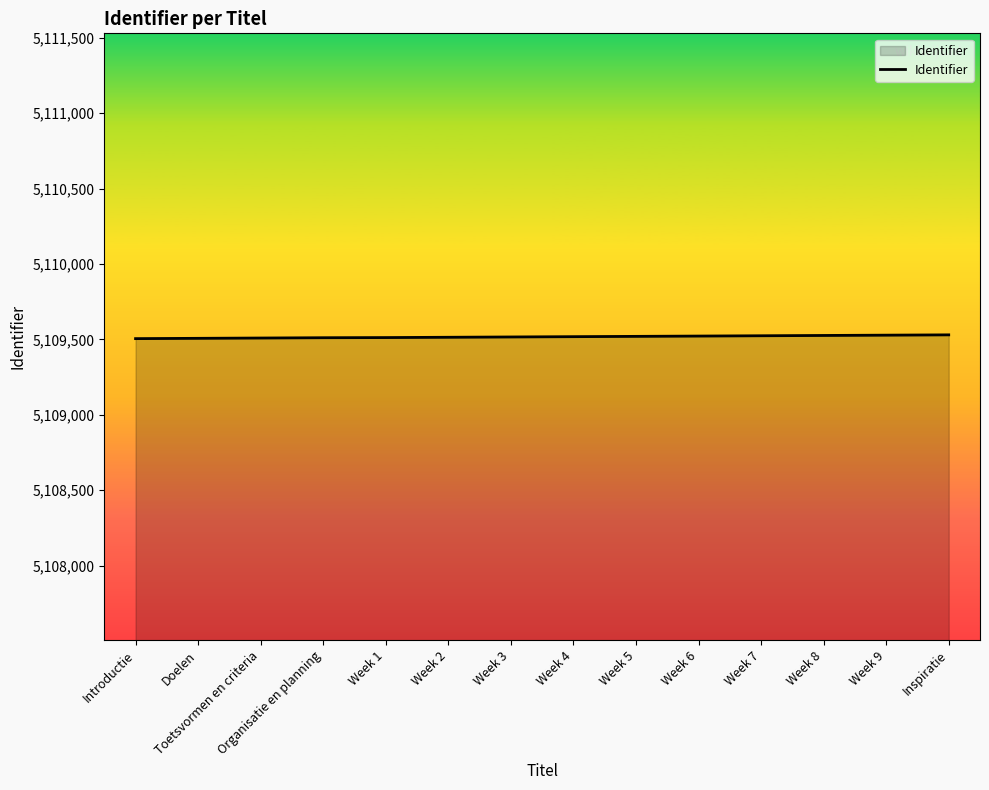

How many lines are shown in the chart?

1